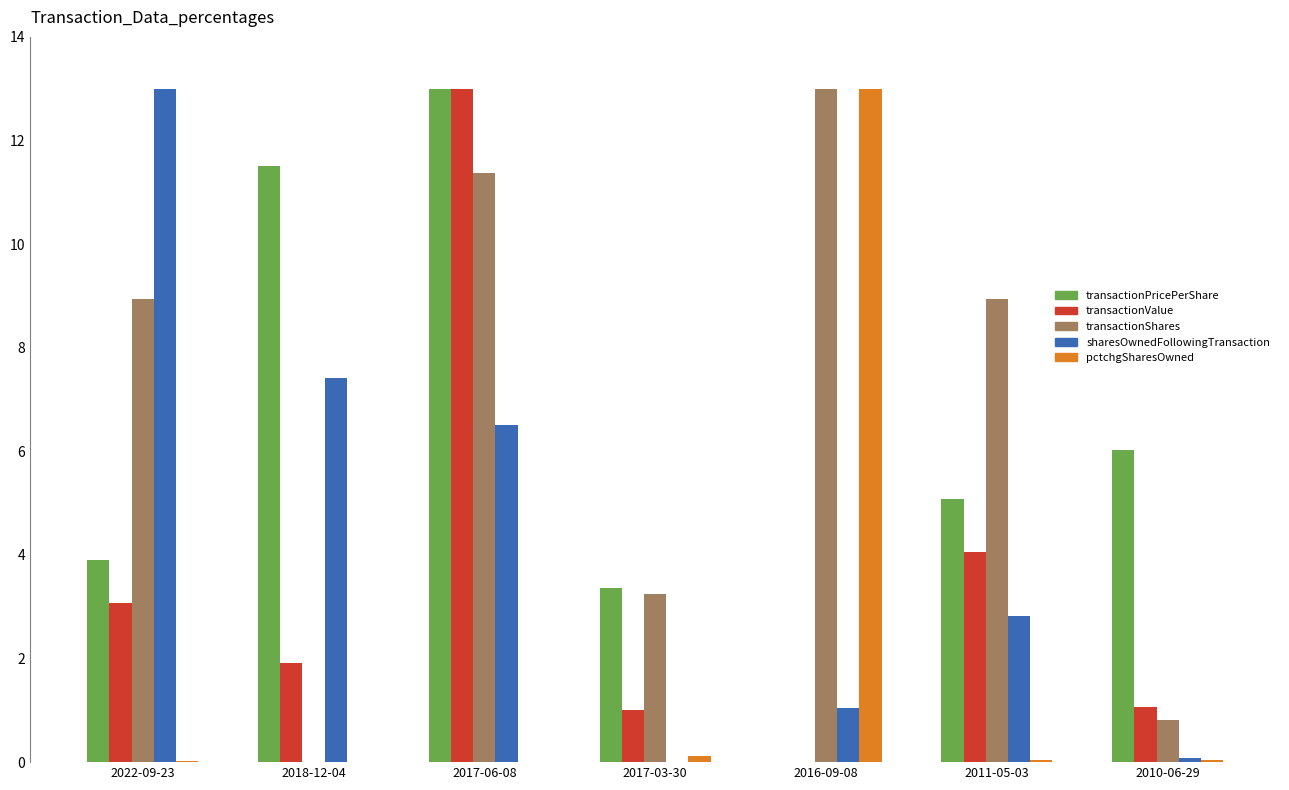

How many distinct data groups are displayed?

5